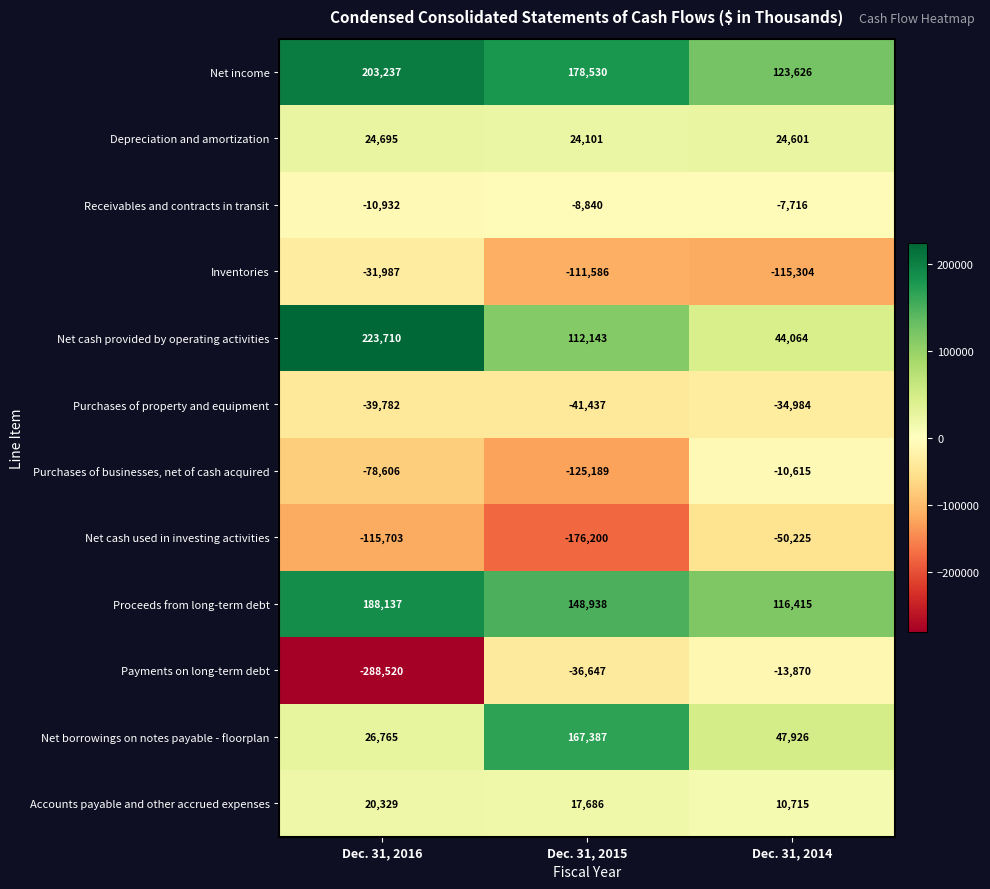

Between Dec. 31, 2015 and Dec. 31, 2014, which series saw the biggest shift?

Net cash used in investing activities